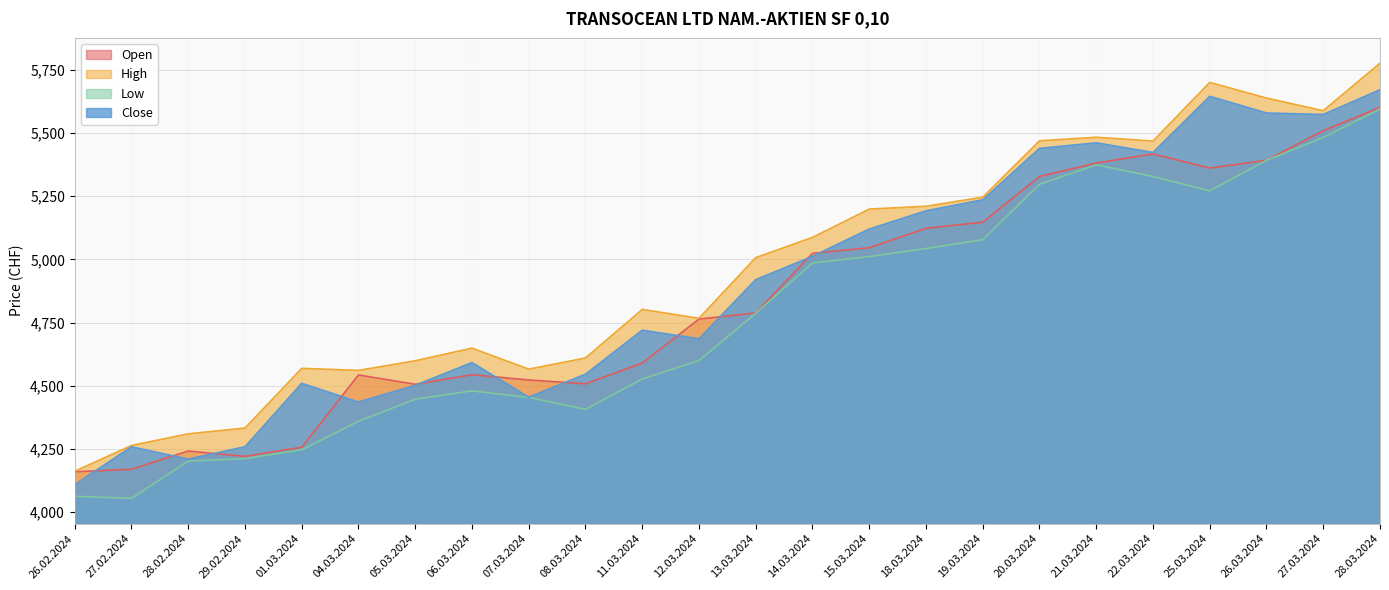

Where does the Open series first go above 4788?

14.03.2024